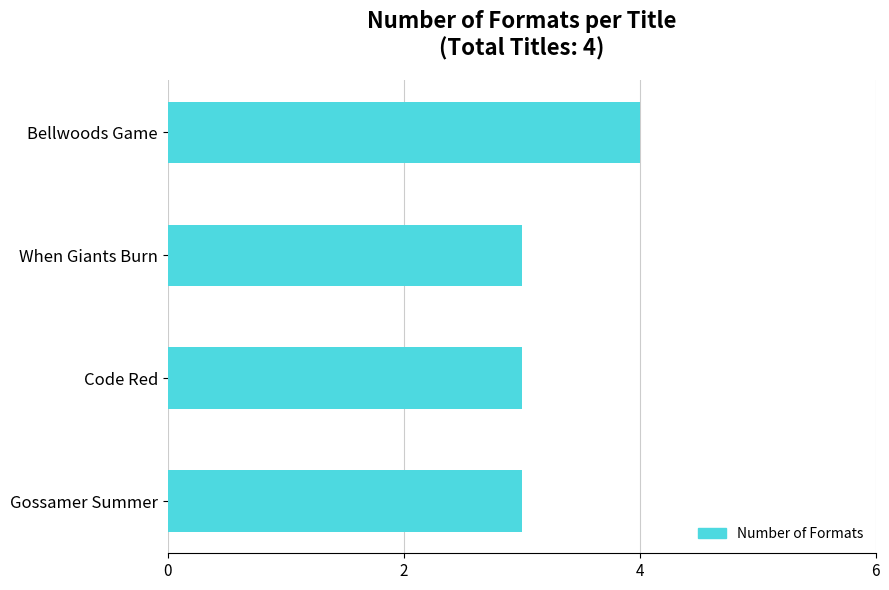

What is the label of the 3rd bar from the bottom?

When Giants Burn